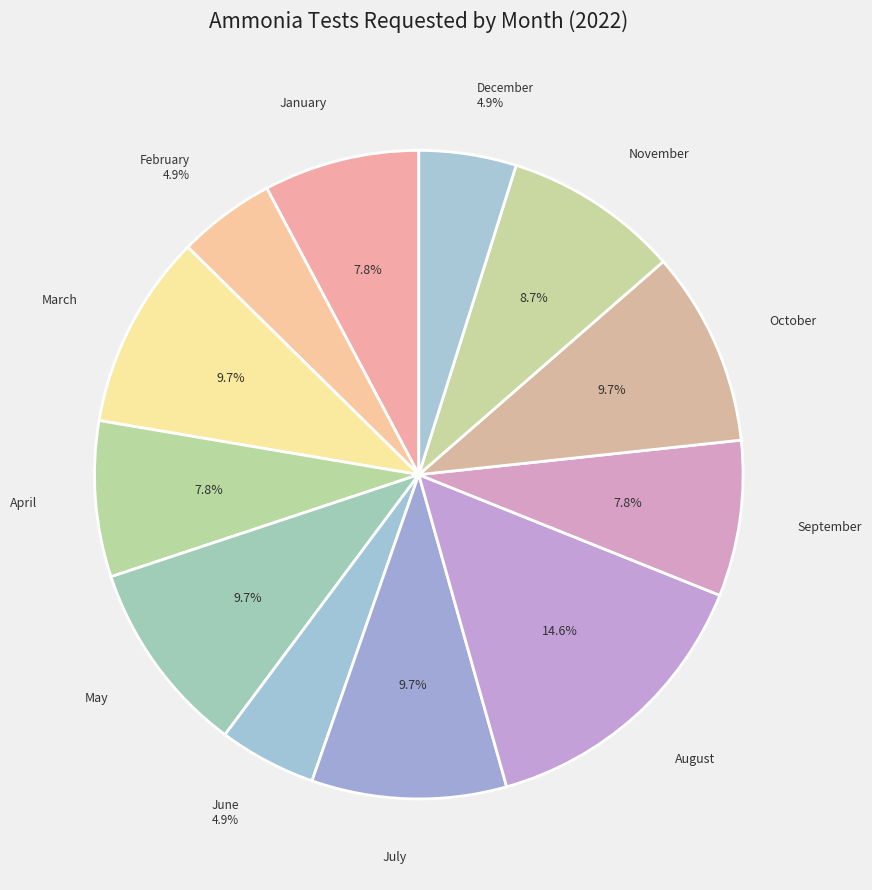

What is the largest slice in the pie chart?

August